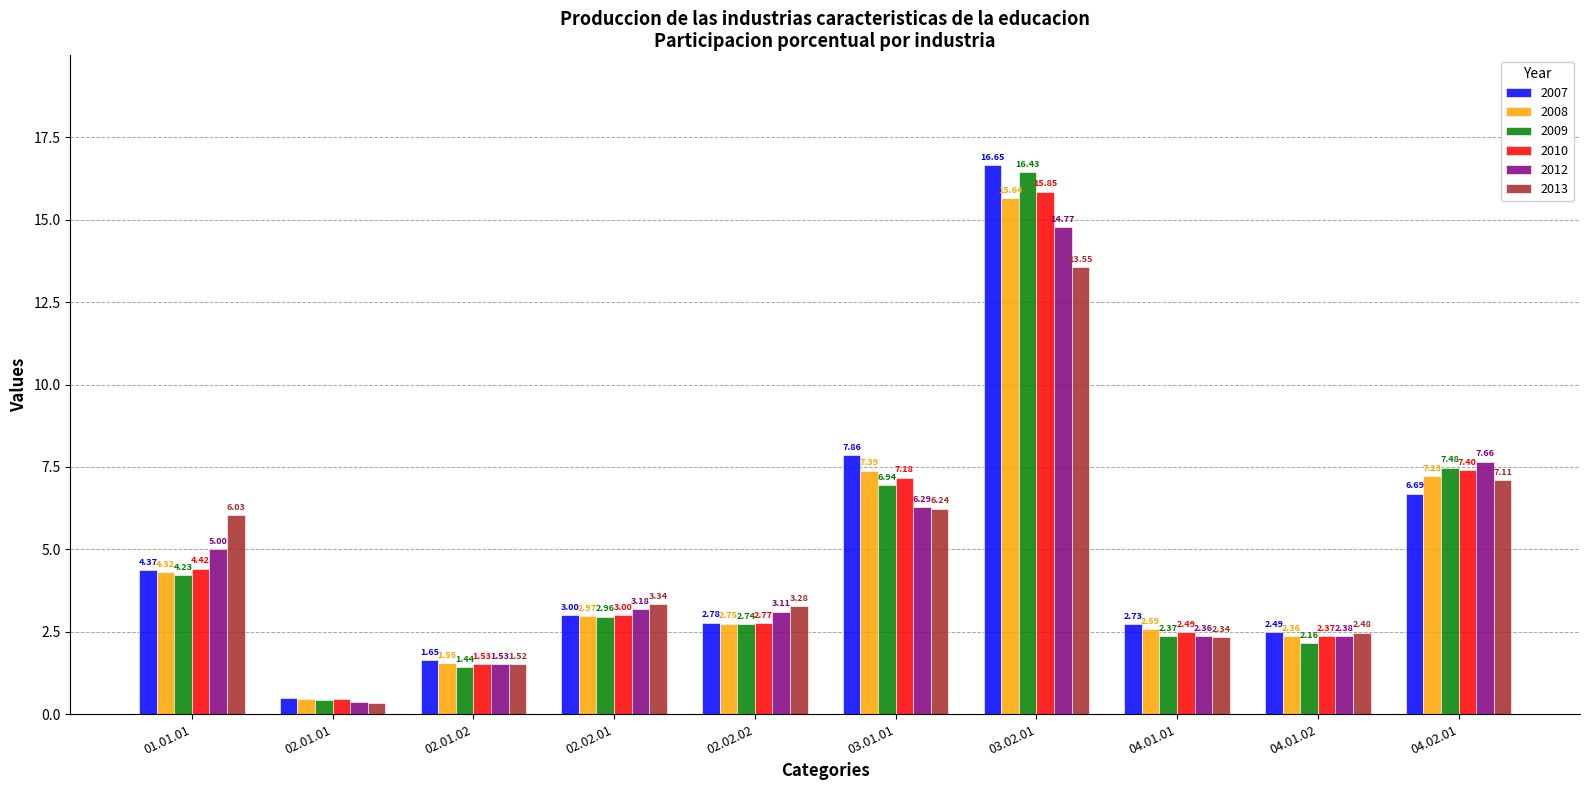

What is the difference between the maximum and minimum values in the 2007 series?

16.1